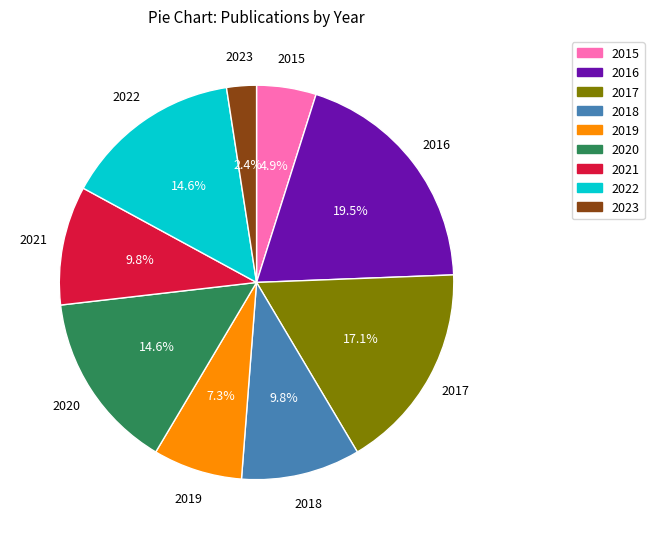

The 2016 slice represents 28% of the pie. True or false?

False